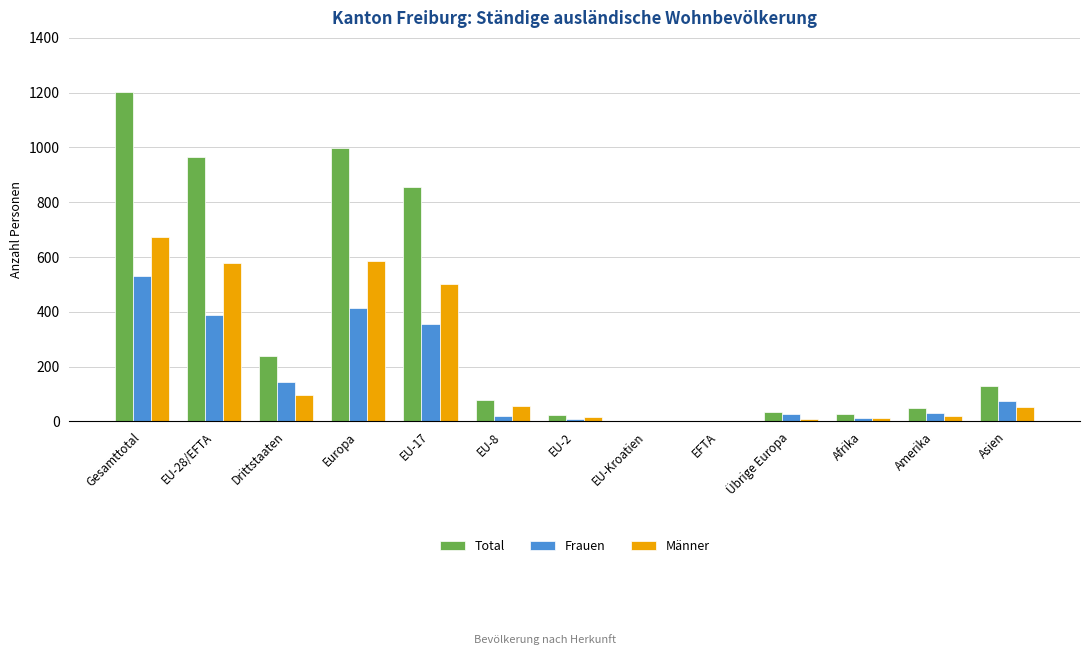

What is the sum of all Total values?

4604